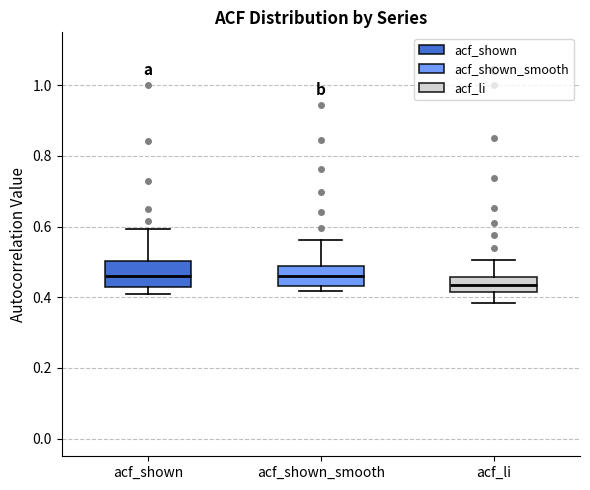

Reading left to right, transcribe this box plot: for each box, give where its median line is, the range the box spans, and where its two whiskers end, as read against the y-axis. The values are not printed on the chart, so give them approximately, as read against the axis.

acf_shown: median 0.46, box 0.42 to 0.50, whiskers 0.42 (just below the box's lower edge) to 0.60
acf_shown_smooth: median 0.46, box 0.44 to 0.48, whiskers 0.42 to 0.56
acf_li: median 0.44, box 0.42 to 0.46, whiskers 0.38 to 0.50